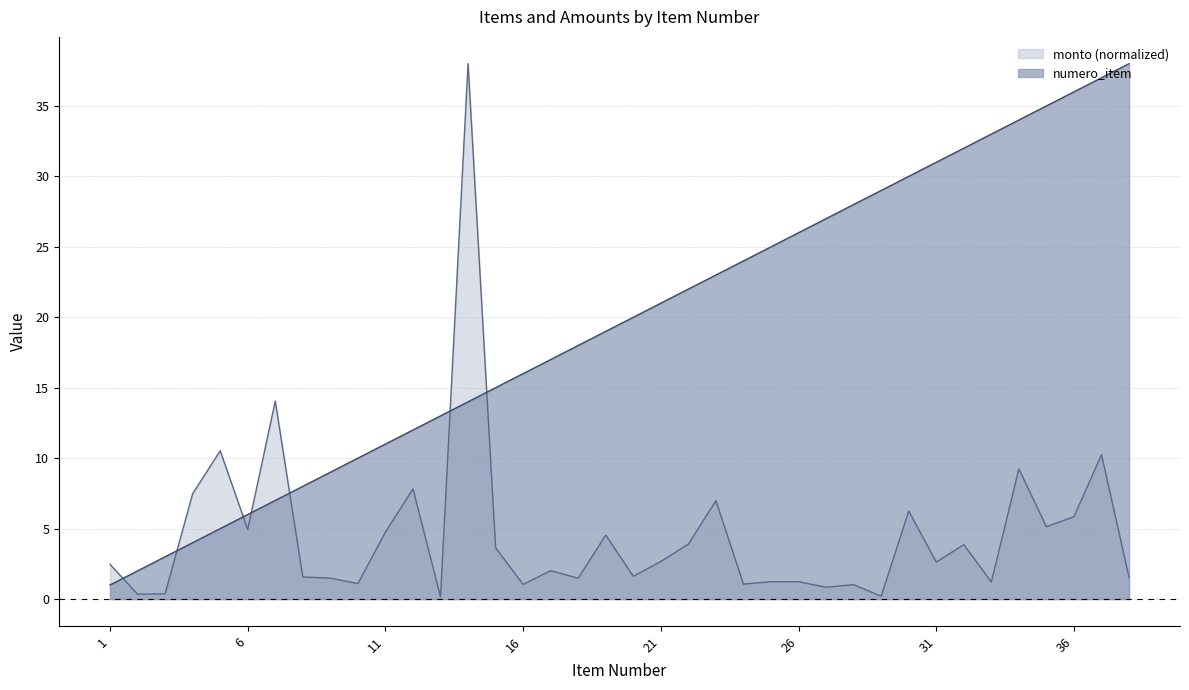

At how many categories does at least one series exceed 28?

11